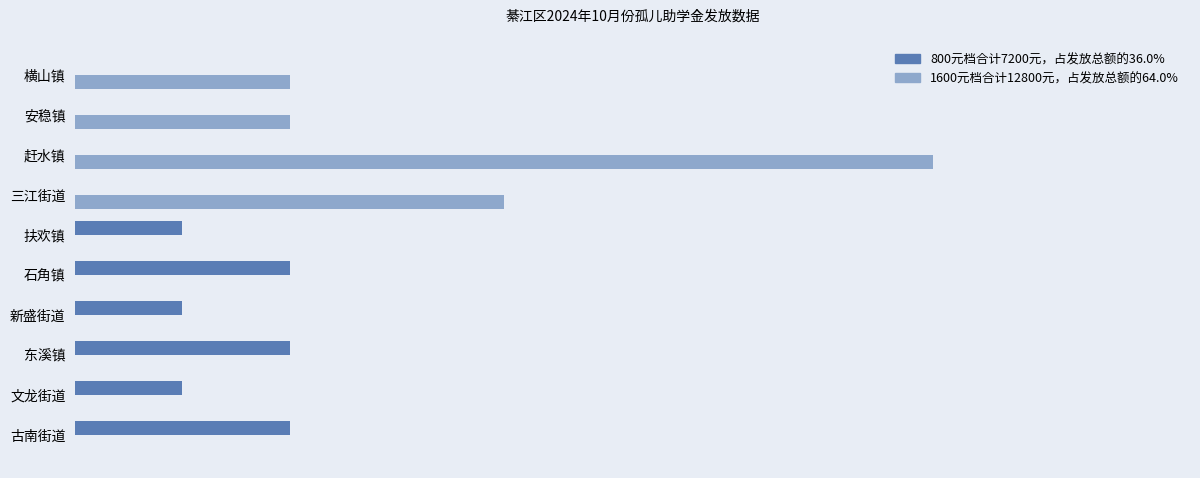

The 800元档(孤儿助学金) series shows 0 at 安稳镇. True or false?

True